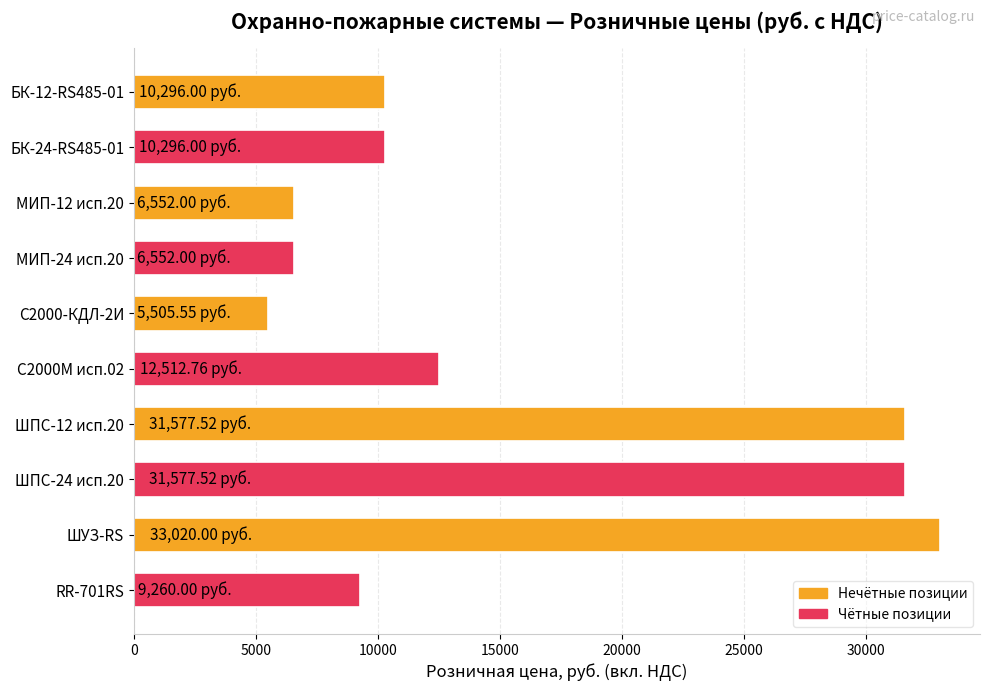

What is the sum of all values?

157149.4